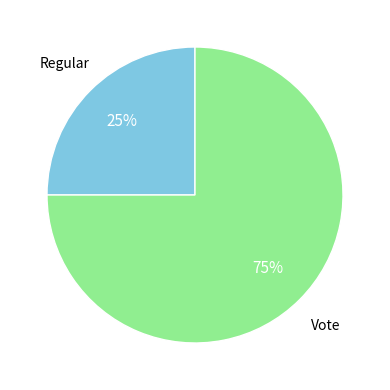

To the nearest percent, what is the difference between the largest and smallest slice percentages?

50%